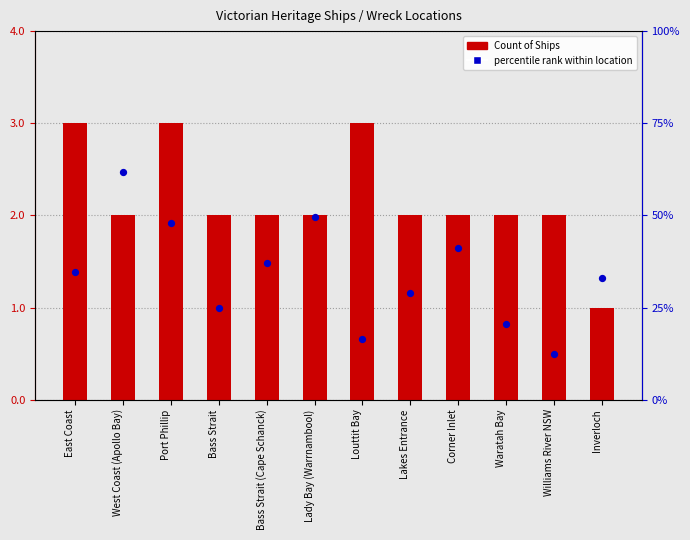

At which category is the sum across all series the highest?

Port Phillip